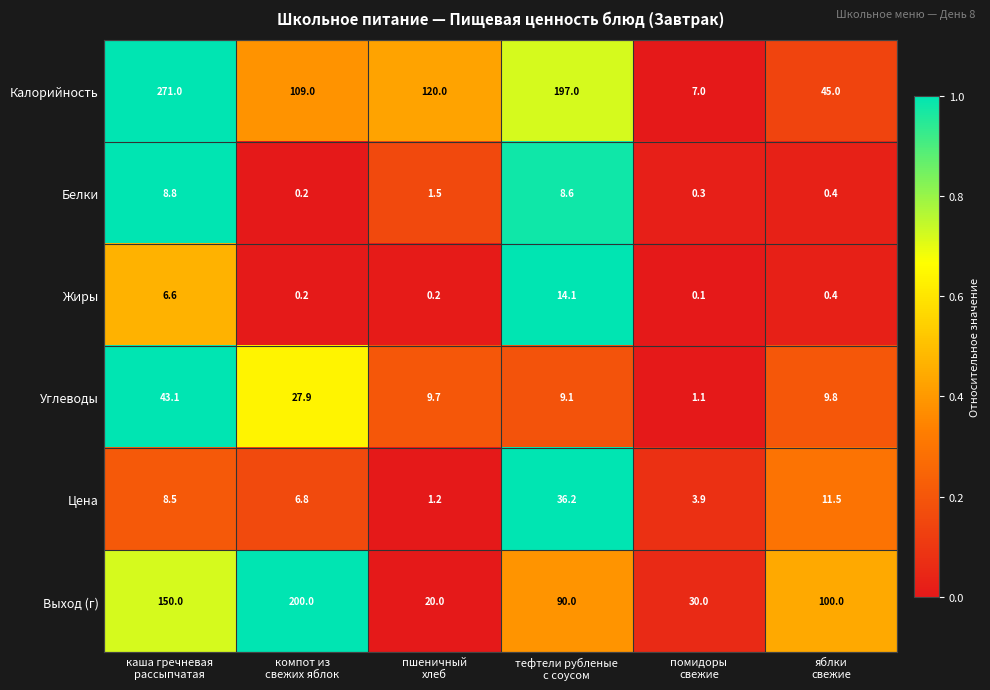

How many data points in Белки are above 1?

3